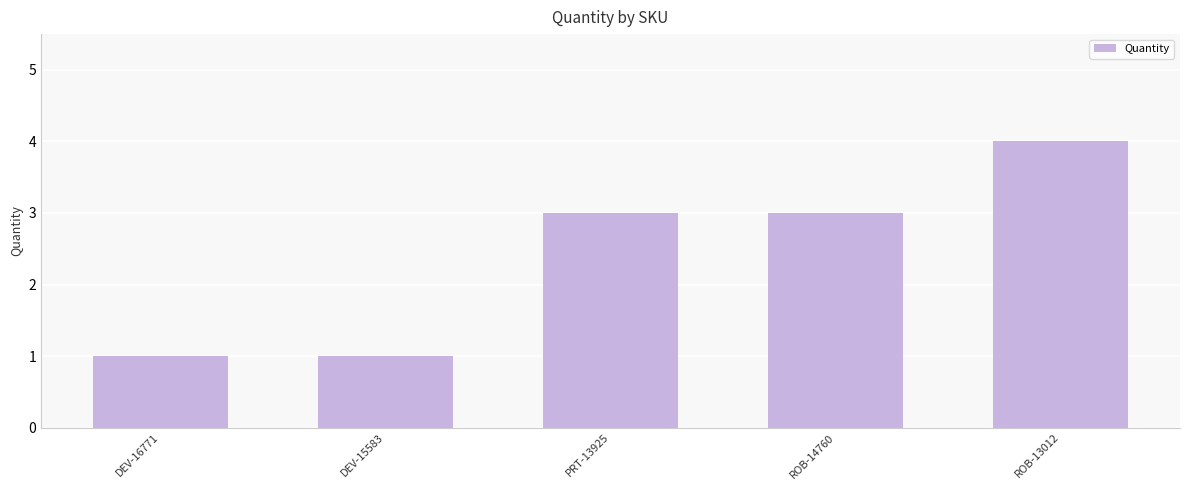

What is the label of the 4th bar from the left?

ROB-14760